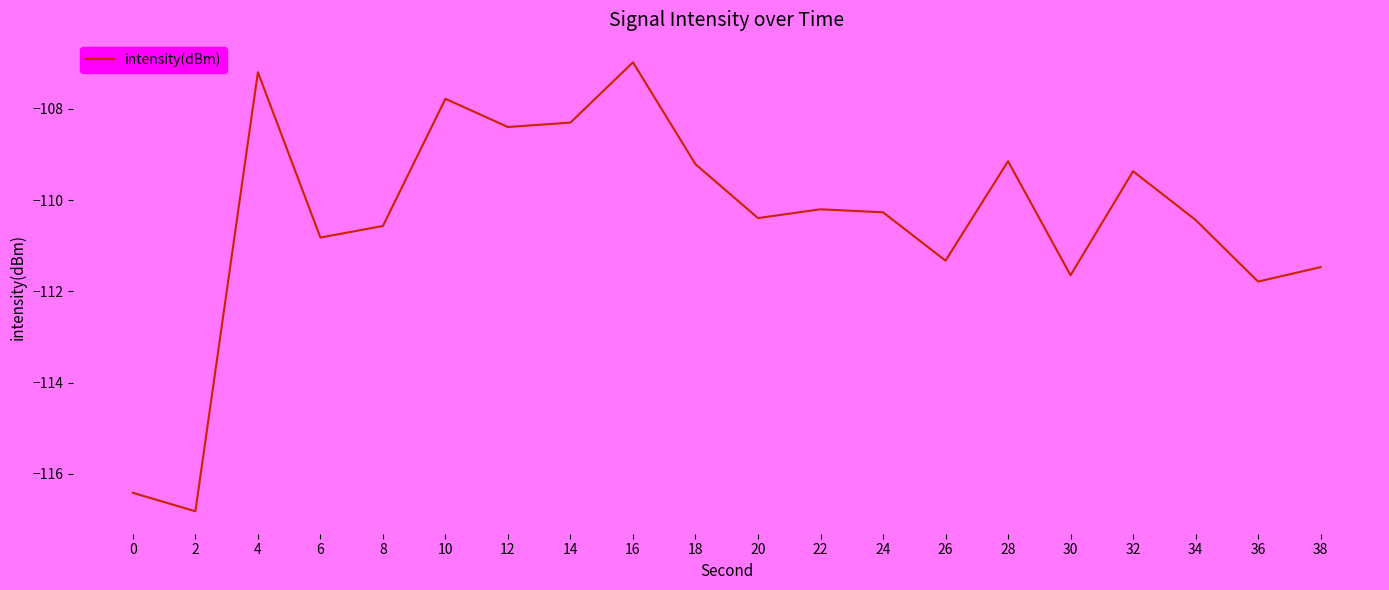

The value at 24 is -182.7. True or false?

False